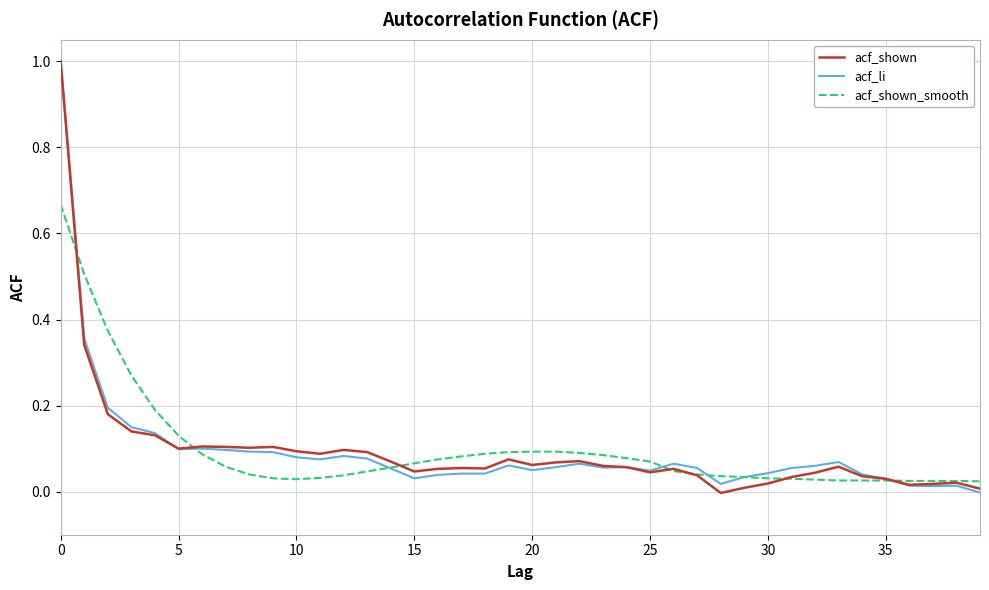

What are all the series names shown in the legend?

acf_shown, acf_li, acf_shown_smooth